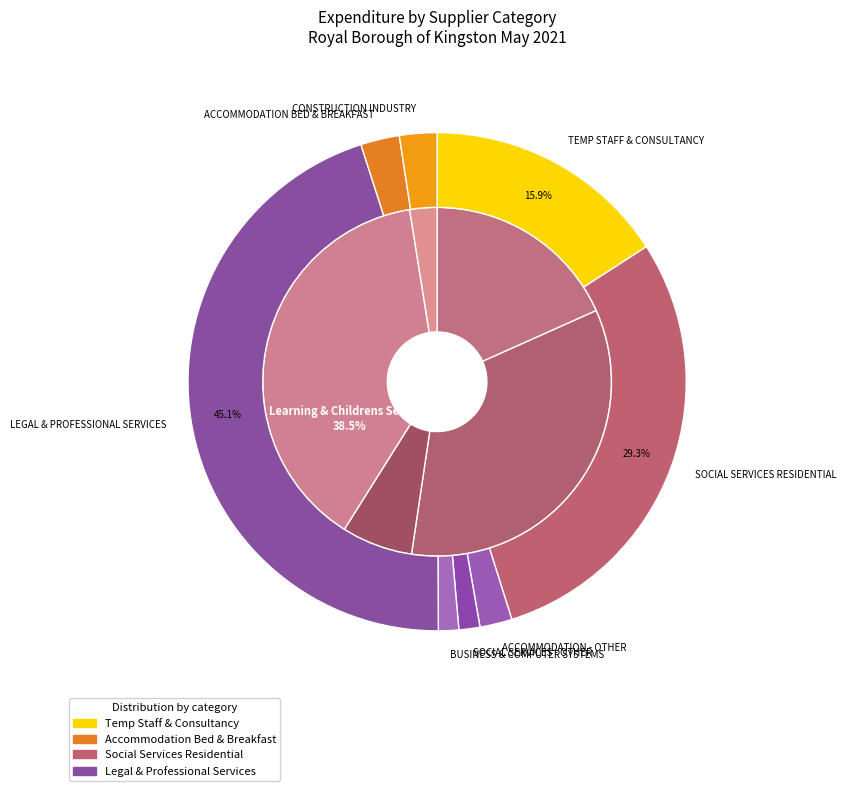

Is there a majority slice in this chart?

No